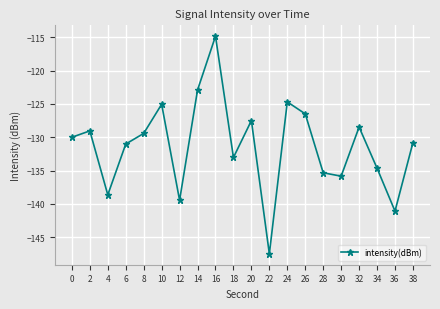

What is the sum of all values?

-2625.8